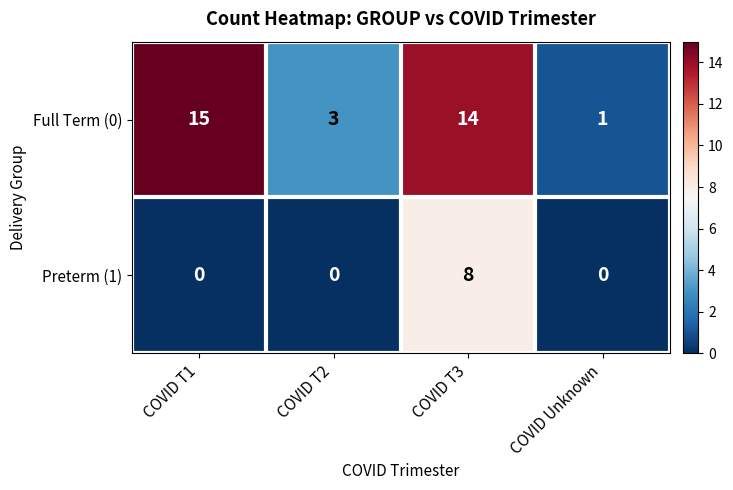

What is the sum of all Preterm (1) values?

8